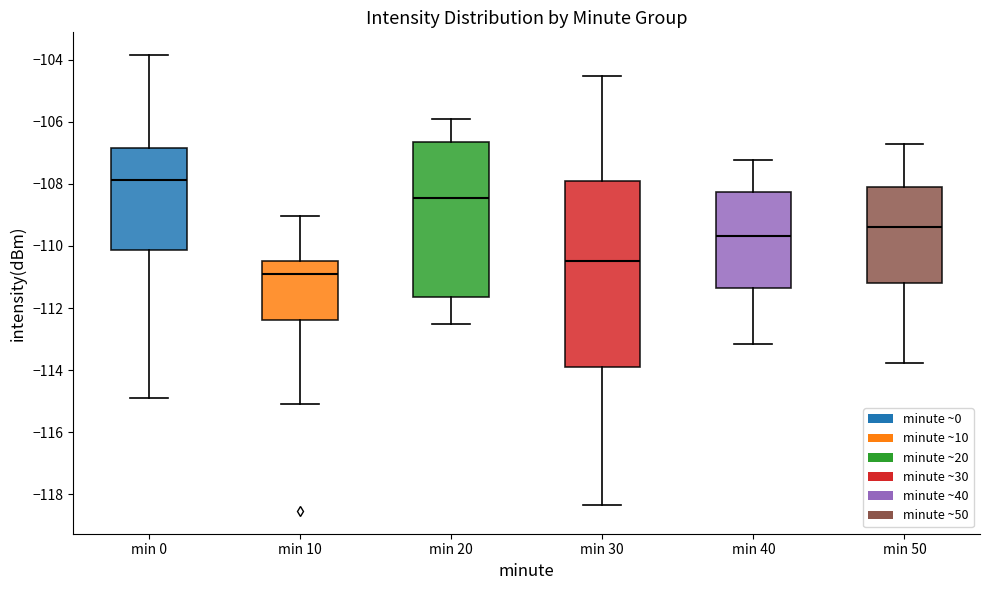

Reading left to right, read every box against the y-axis: the position of its median line, the range the box covers, and the ends of its whiskers. The values are not printed on the chart, so give them approximately, as read against the axis.

min 0: median -107.8, box -110.2 to -106.8, whiskers -115.0 to -103.8
min 10: median -111.0, box -112.4 to -110.4, whiskers -115.0 to -109.0
min 20: median -108.4, box -111.6 to -106.6, whiskers -112.6 to -106.0
min 30: median -110.4, box -114.0 to -108.0, whiskers -118.4 to -104.6
min 40: median -109.6, box -111.4 to -108.2, whiskers -113.2 to -107.2
min 50: median -109.4, box -111.2 to -108.0, whiskers -113.8 to -106.8